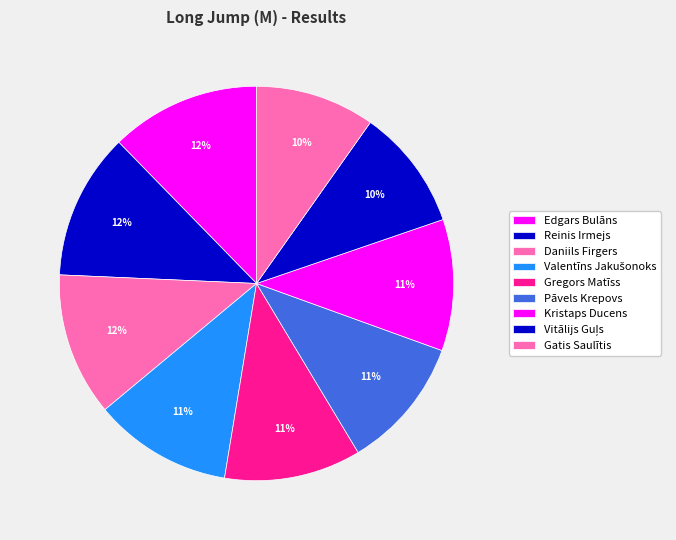

To the nearest percent, what is the difference between the largest and smallest slice percentages?

3%